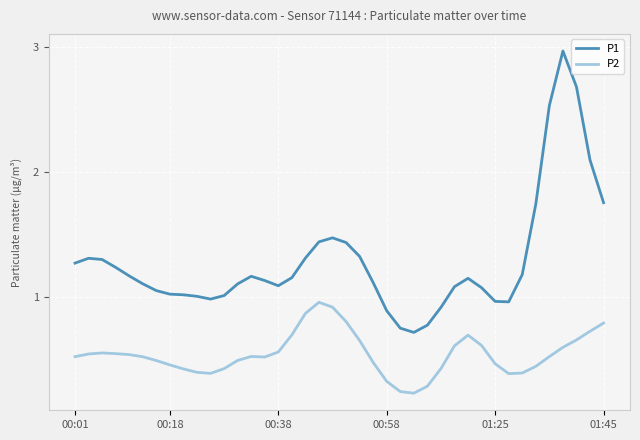

Which series has the largest range (max minus min)?

P1